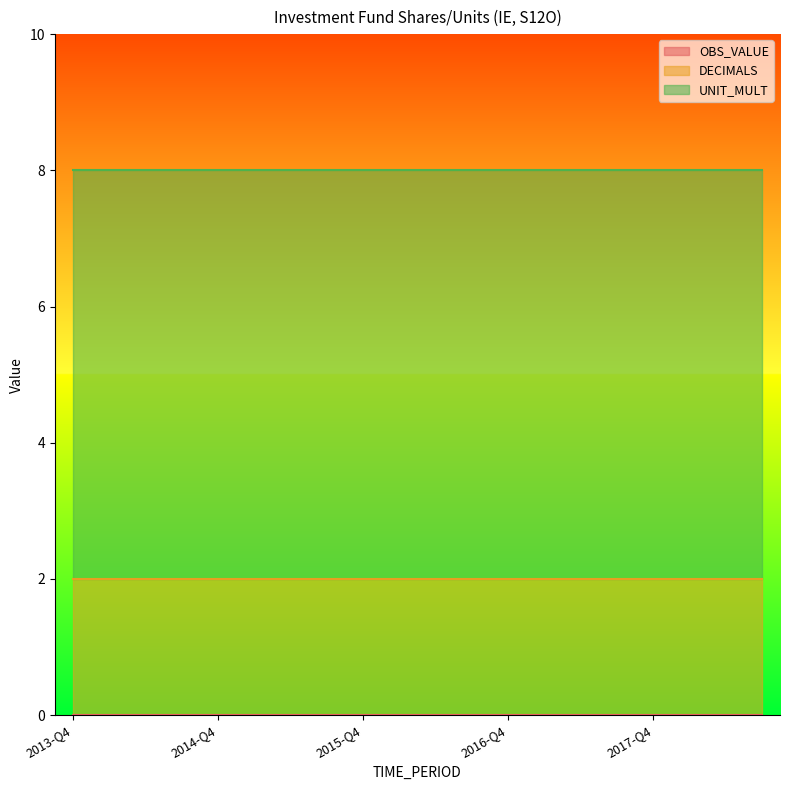

Which series has the widest spread of values?

OBS_VALUE